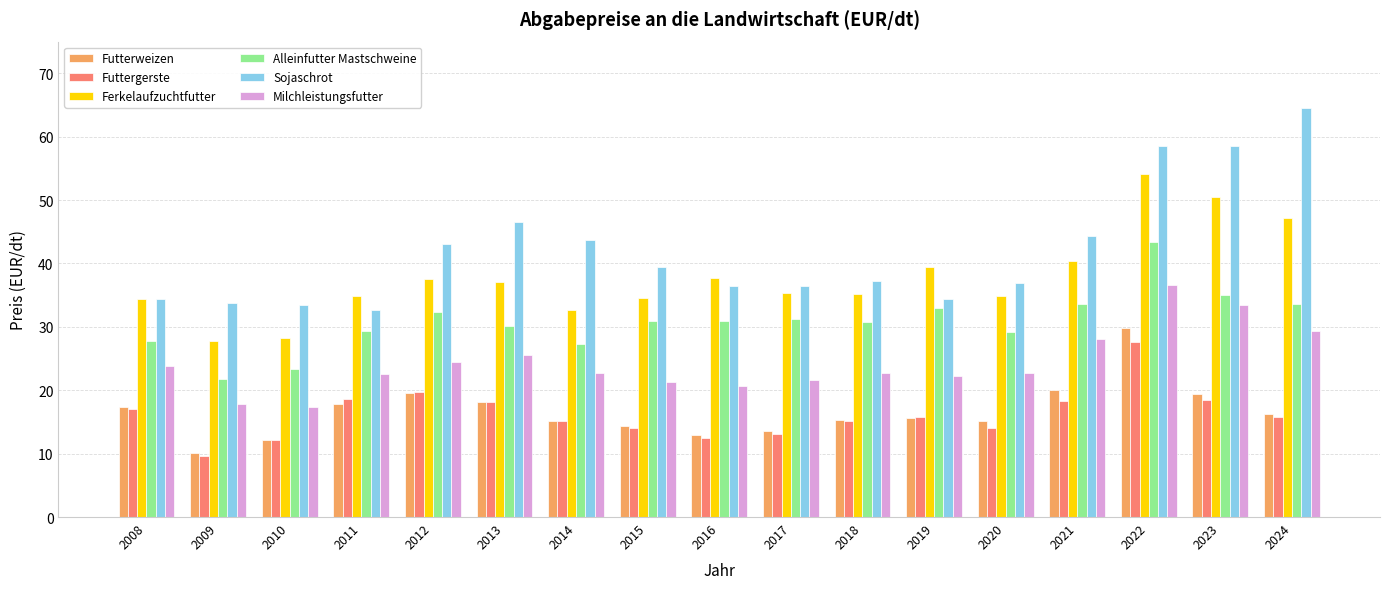

What is the total value across all series at 2010?

126.8